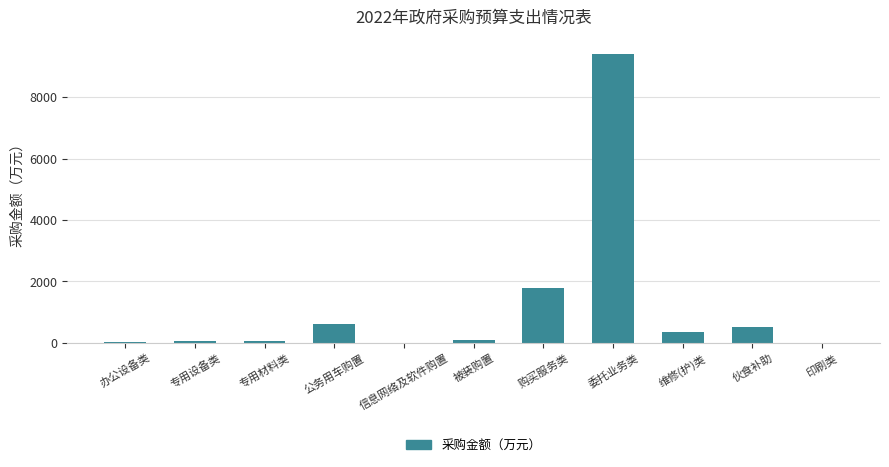

The value at 伙食补助 is 500. True or false?

True